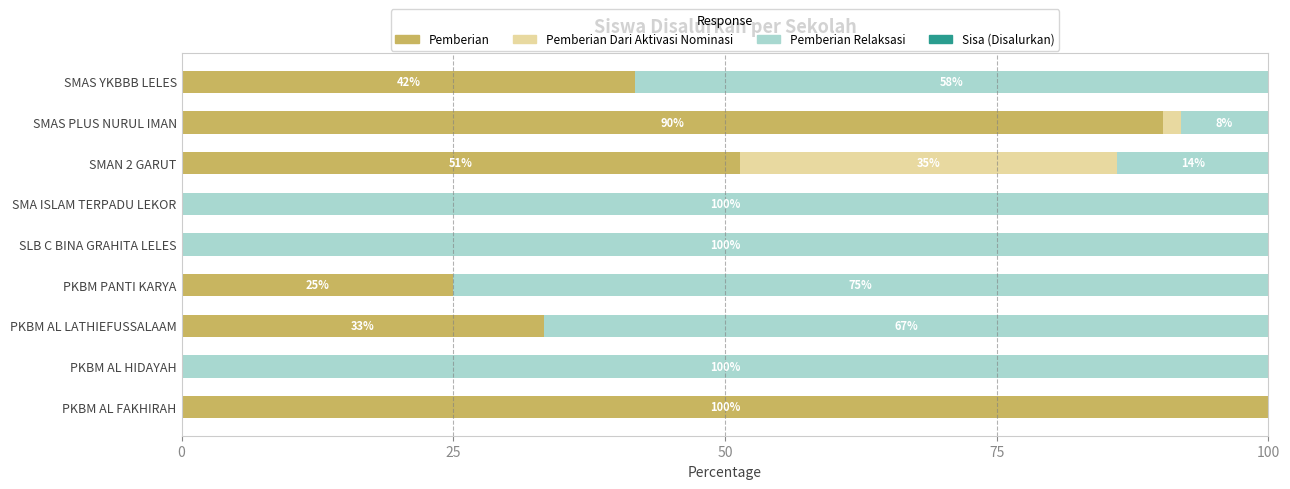

What is the approximate value of Pemberian at PKBM PANTI KARYA?

25.0